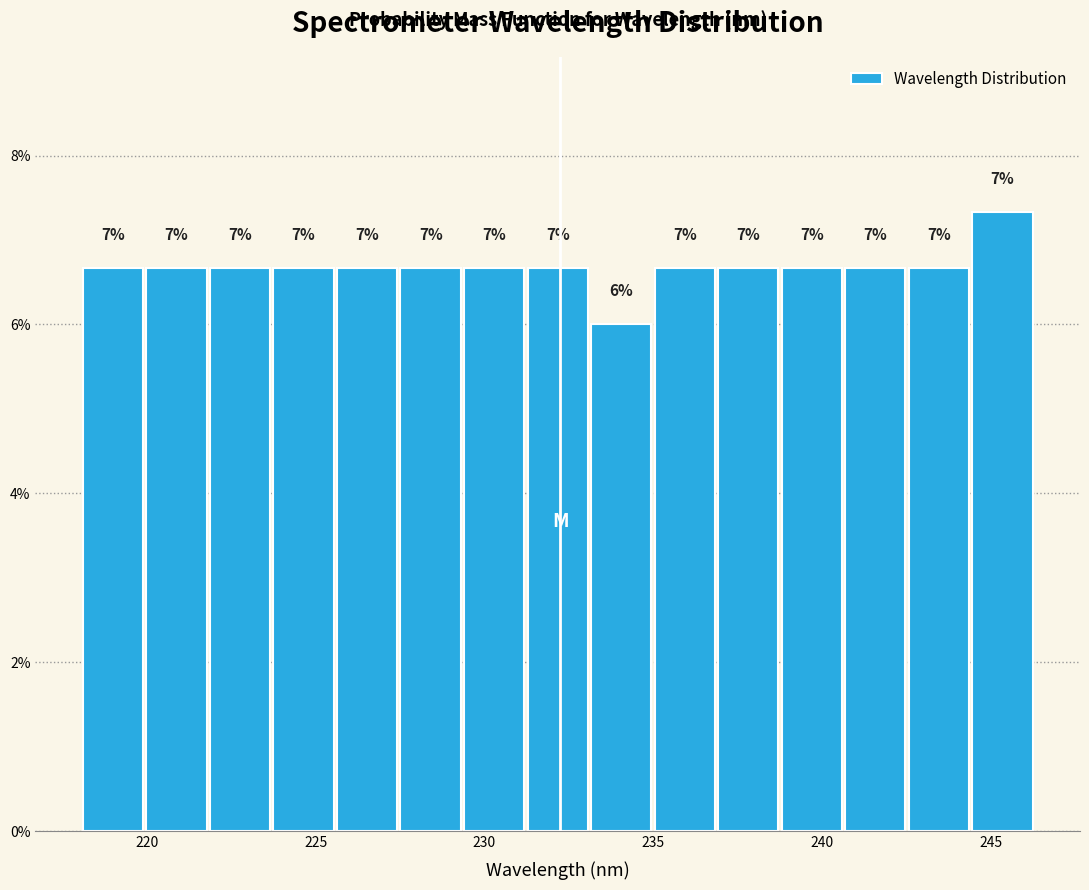

Read against the x-axis, roughly where is the centre of the tallest bar?

245.5